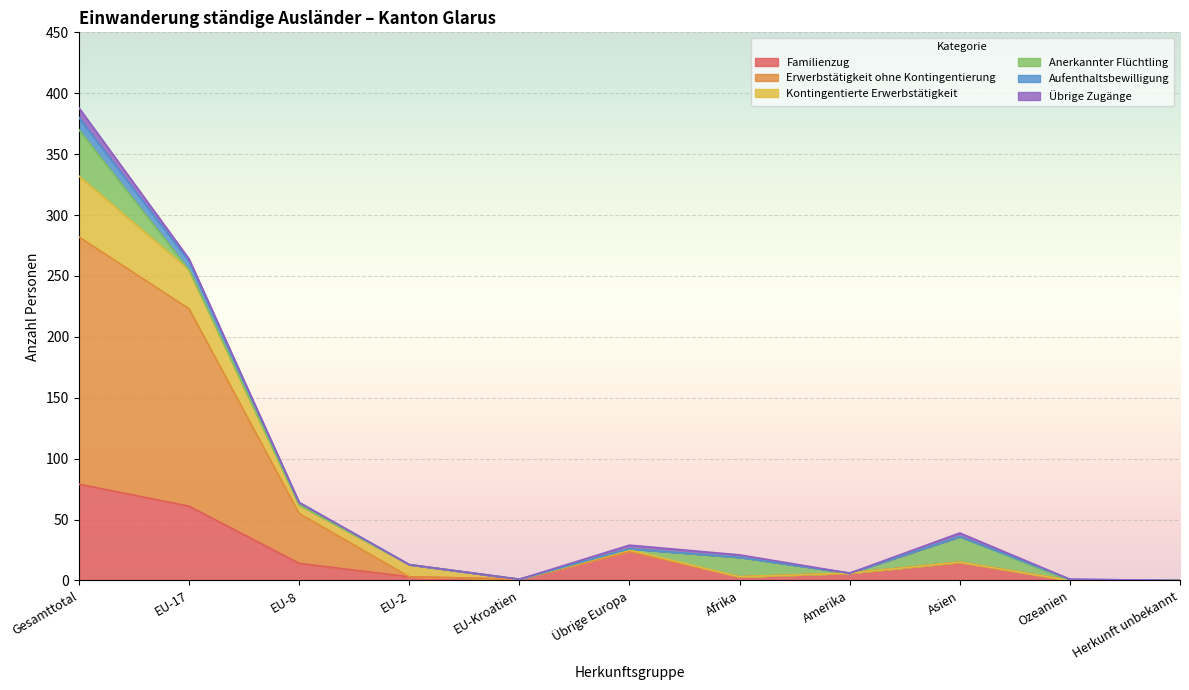

The value of Familienzug at EU-17 is 85. True or false?

False